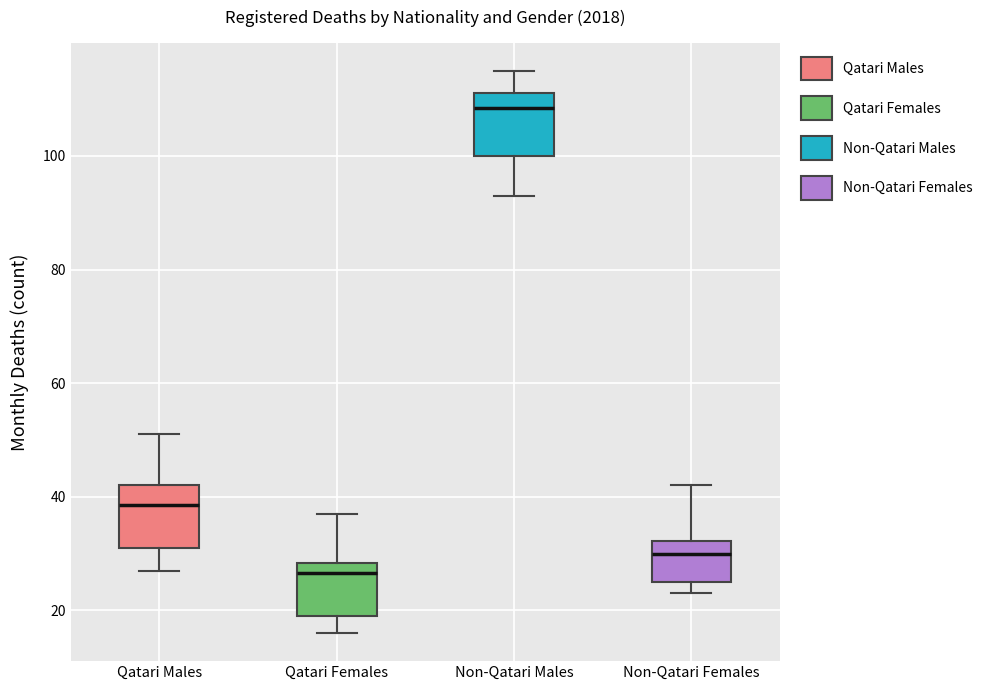

Reading left to right, read every box against the y-axis: the position of its median line, the range the box covers, and the ends of its whiskers. The values are not printed on the chart, so give them approximately, as read against the axis.

Qatari Males: median 38, box 32 to 42, whiskers 28 to 52
Qatari Females: median 26, box 20 to 28, whiskers 16 to 38
Non-Qatari Males: median 108, box 100 to 112, whiskers 94 to 116
Non-Qatari Females: median 30, box 26 to 32, whiskers 24 to 42